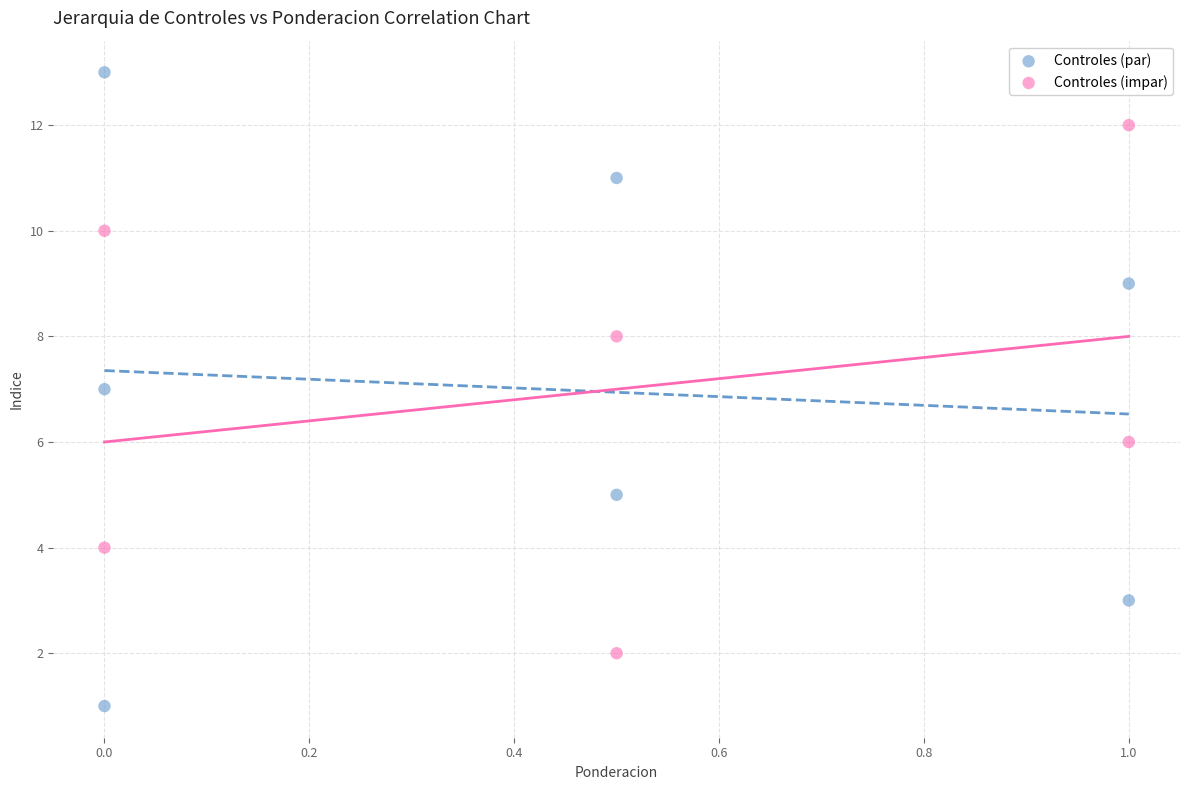

Which series contains the highest Y value?

Controles (par)